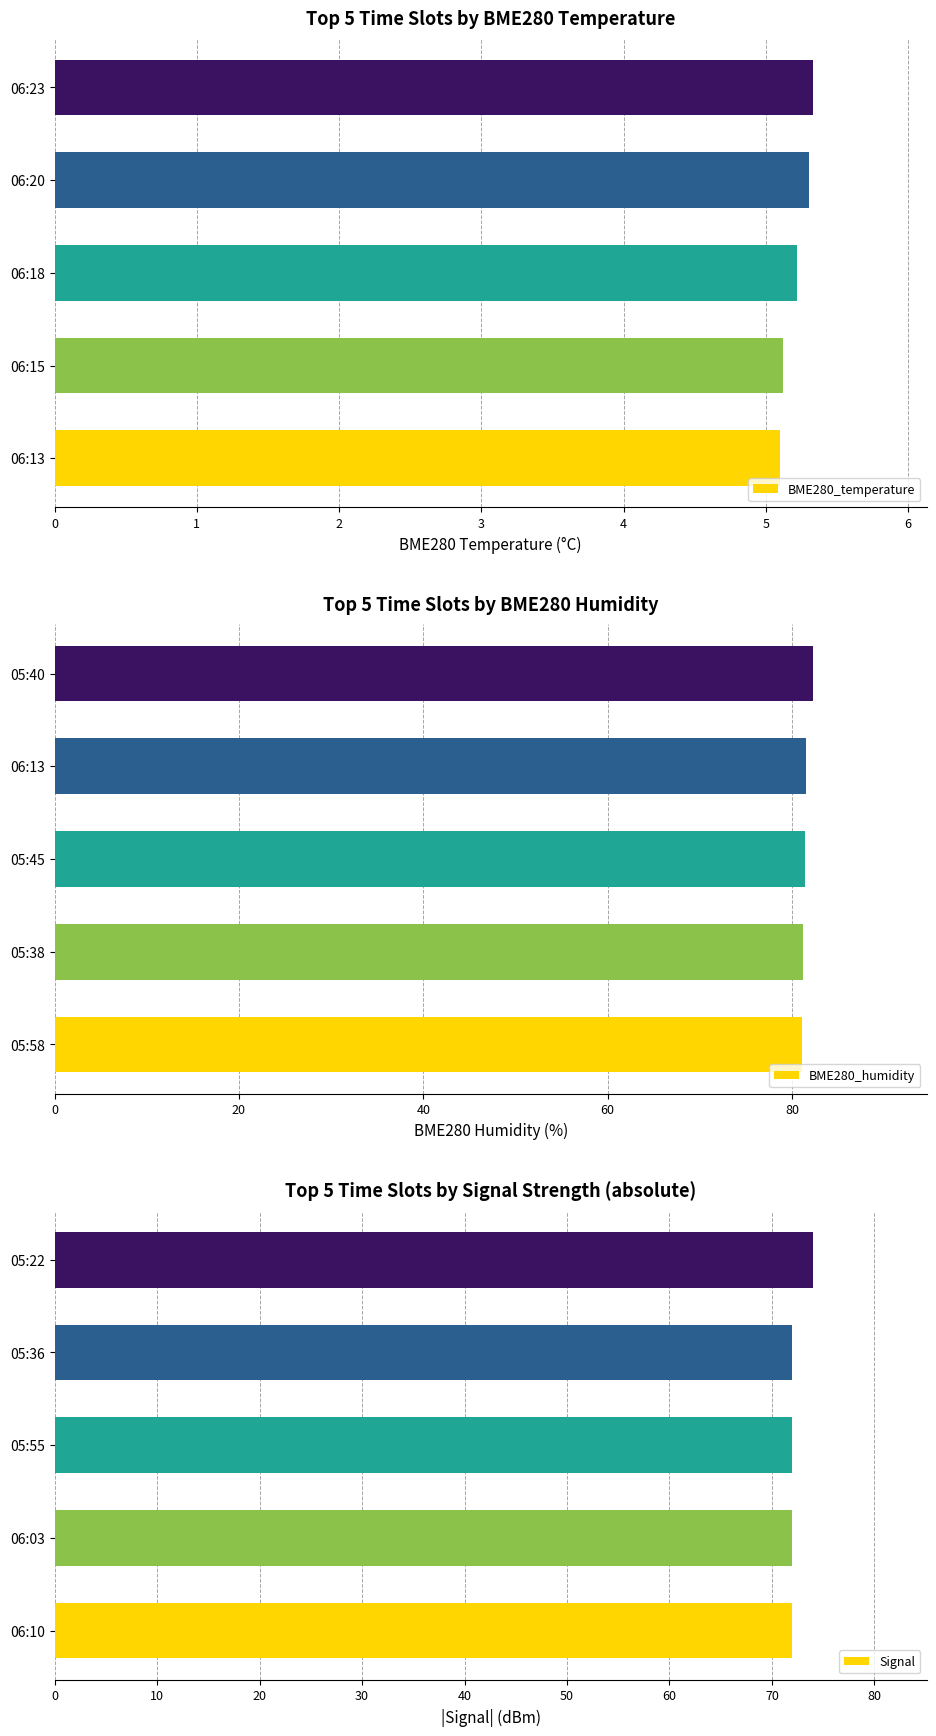

How many BME280_temperature values are between 5 and 6?

5